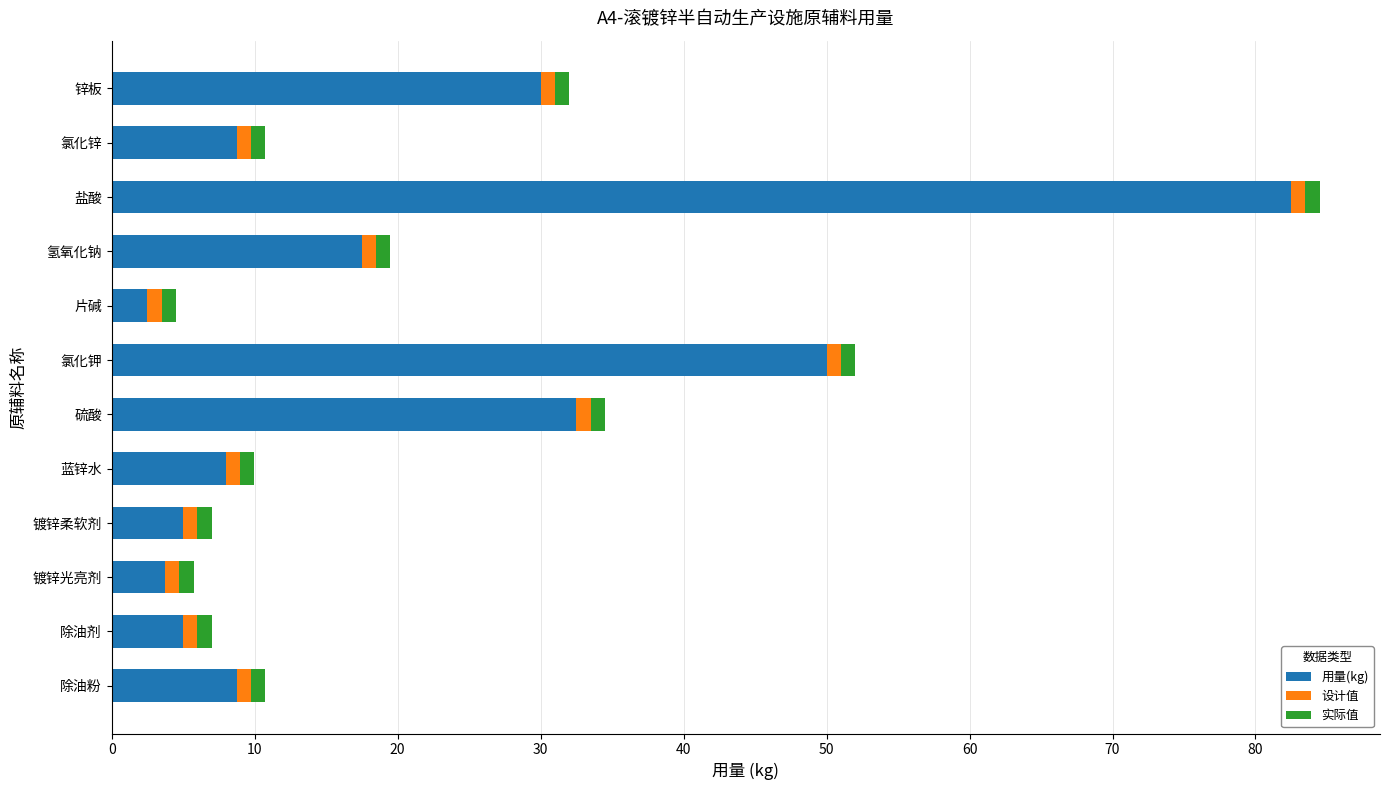

What is the highest value of the 用量(kg) series?

82.5